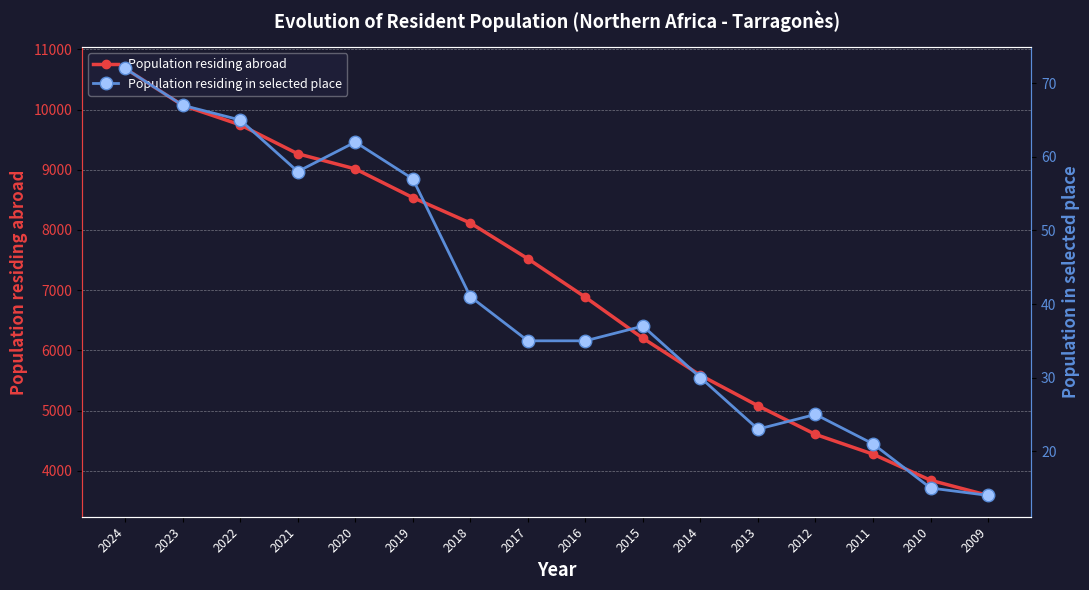

At which label does Population residing abroad first exceed 7523?

2024